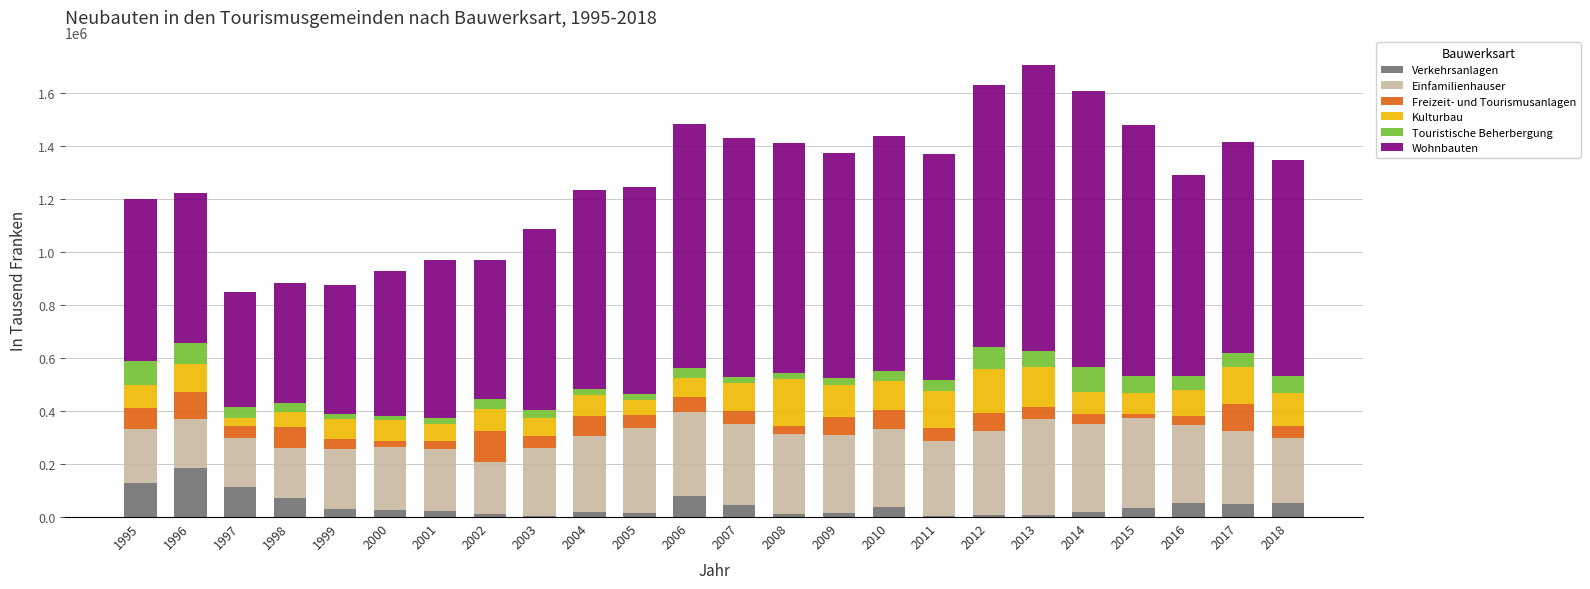

What is the maximum value for Verkehrsanlagen?

185068